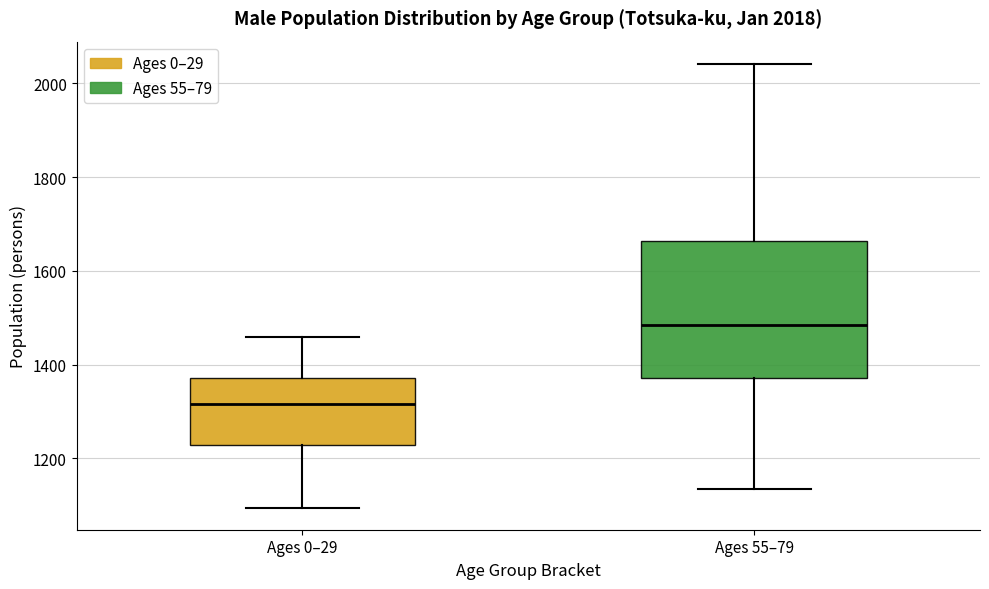

Which box is the tallest, from its lower edge to its upper edge?

Ages 55–79